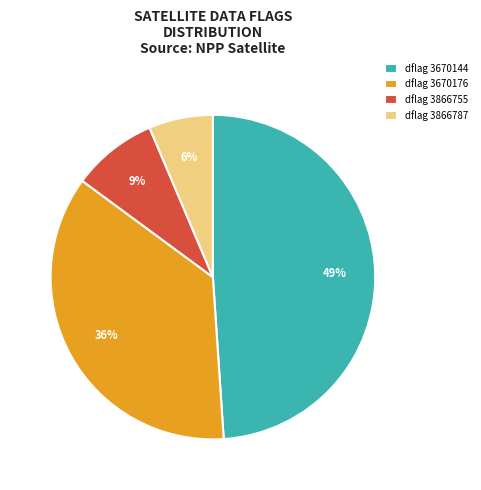

Do dflag 3866787 and dflag 3866755 together represent more than half of the pie?

No